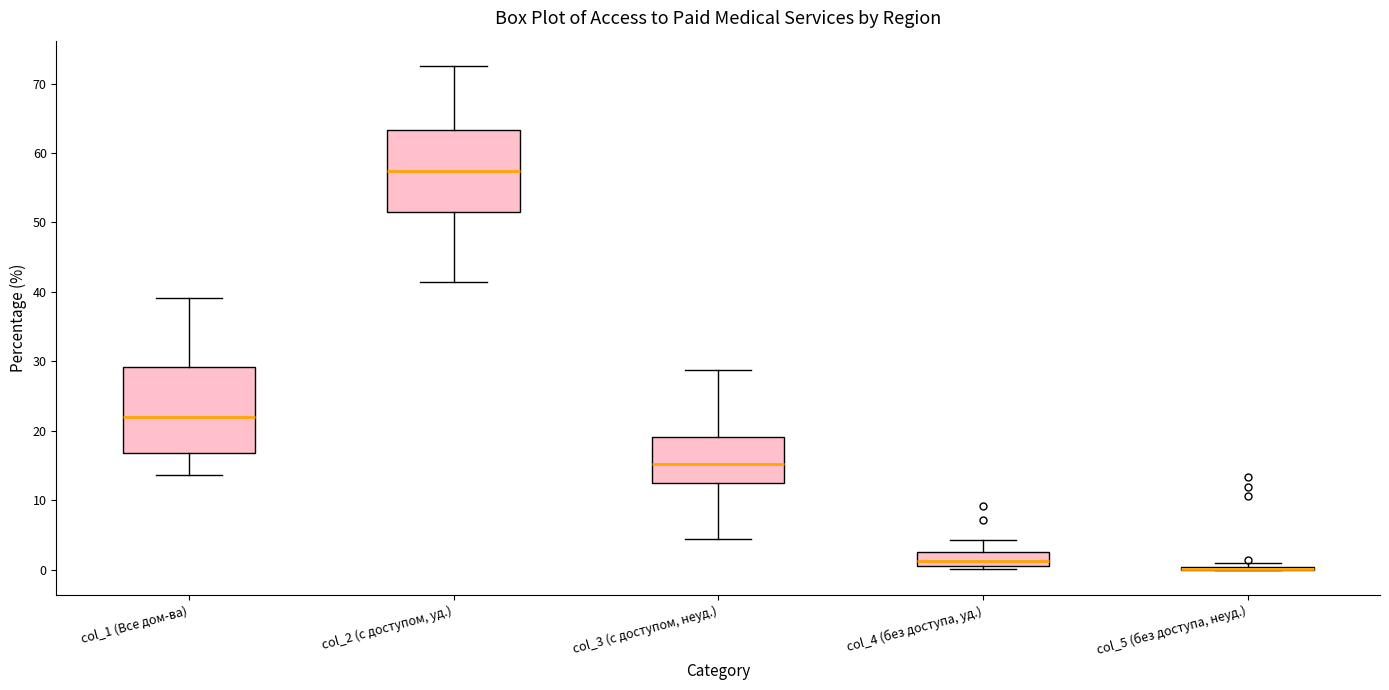

Reading left to right, transcribe this box plot: for each box, give where its median line is, the range the box spans, and where its two whiskers end, as read against the y-axis. The values are not printed on the chart, so give them approximately, as read against the axis.

col_1 (Все дом-ва): median 22, box 17 to 29, whiskers 14 to 39
col_2 (с доступом, уд.): median 57, box 52 to 63, whiskers 41 to 73
col_3 (с доступом, неуд.): median 15, box 12 to 19, whiskers 4 to 29
col_4 (без доступа, уд.): median 1 (just above the box's lower edge), box 1 to 3, whiskers 0 to 4
col_5 (без доступа, неуд.): box collapsed to a line at 0, whiskers 0 to 1